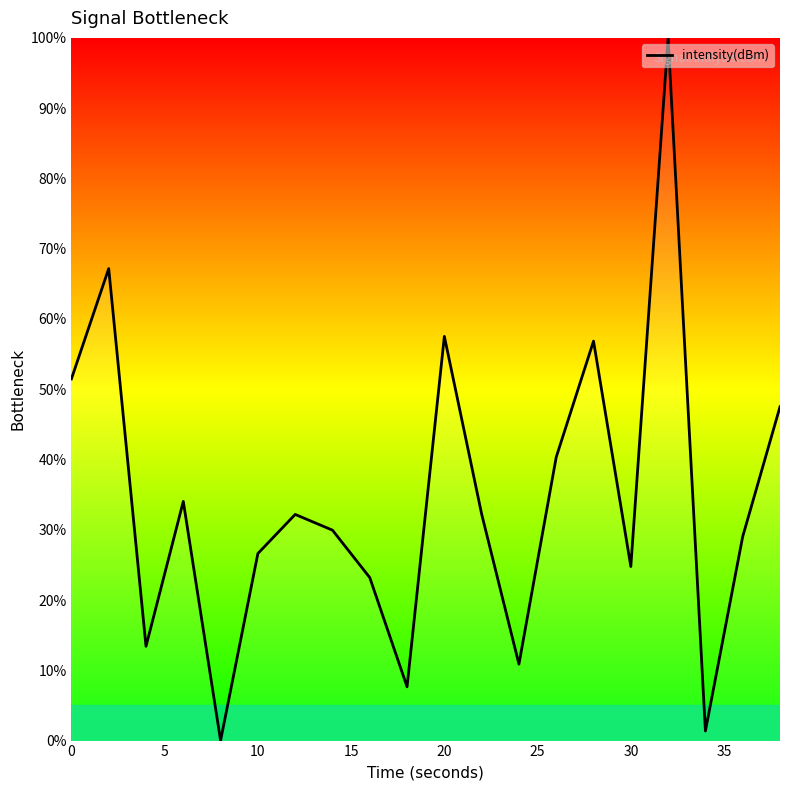

How many positive values are there?

19